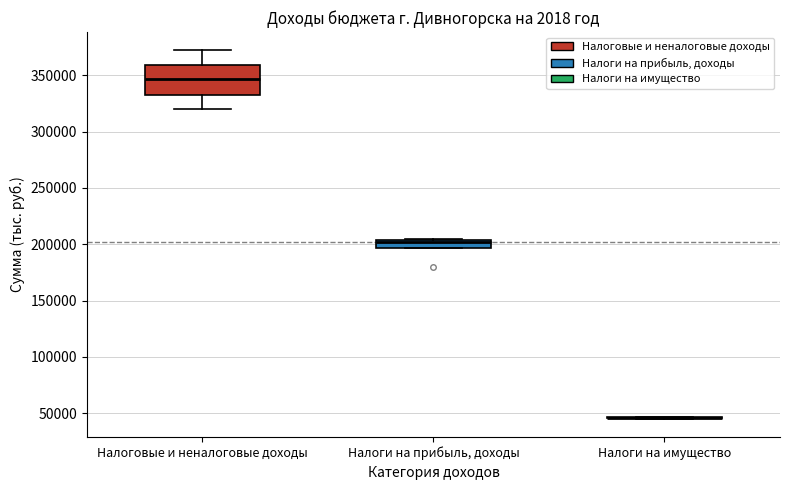

Comparing the boxes themselves (not the whiskers), which one is the tallest?

Налоговые и неналоговые доходы